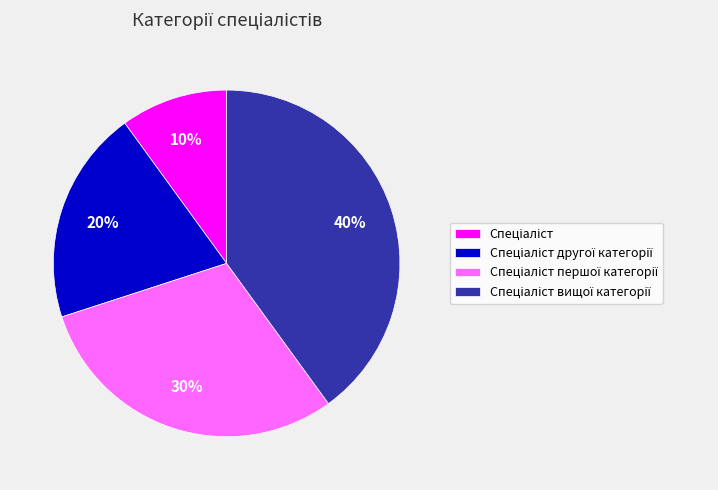

Is there any slice that represents more than half of the pie?

No